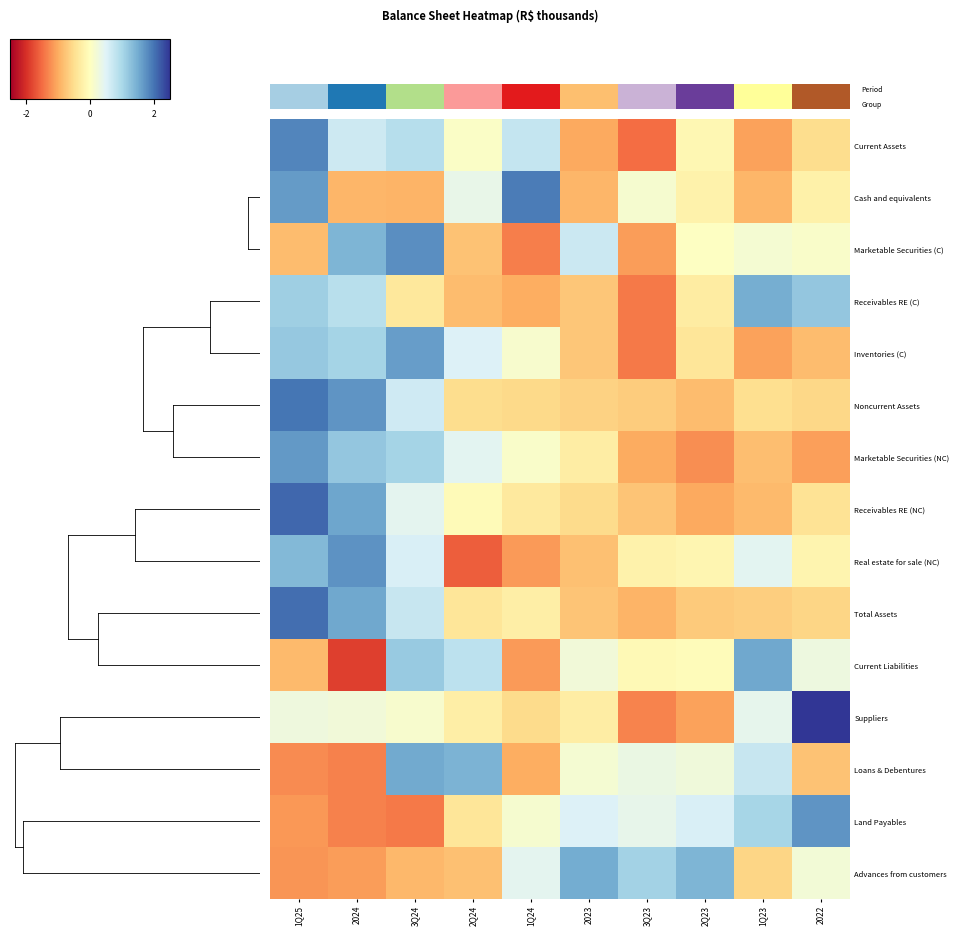

Reading left to right, list all the values displayed in this chart.

Current Assets: 1Q25=1.9	2024=0.7	3Q24=0.9	2Q24=0.1	1Q24=0.8	2023=-1.0	3Q23=-1.5	2Q23=-0.1	1Q23=-1.1	2022=-0.5
Cash and equivalents: 1Q25=1.7	2024=-0.9	3Q24=-0.9	2Q24=0.4	1Q24=1.9	2023=-0.9	3Q23=0.1	2Q23=-0.2	1Q23=-0.9	2022=-0.2
Marketable Securities (C): 1Q25=-0.8	2024=1.4	3Q24=1.8	2Q24=-0.8	1Q24=-1.3	2023=0.7	3Q23=-1.1	2Q23=0.0	1Q23=0.2	2022=0.1
Receivables RE (C): 1Q25=1.1	2024=0.9	3Q24=-0.4	2Q24=-0.8	1Q24=-1.0	2023=-0.8	3Q23=-1.4	2Q23=-0.3	1Q23=1.5	2022=1.2
Inventories (C): 1Q25=1.2	2024=1.0	3Q24=1.6	2Q24=0.5	1Q24=0.1	2023=-0.8	3Q23=-1.4	2Q23=-0.4	1Q23=-1.1	2022=-0.9
Noncurrent Assets: 1Q25=2.0	2024=1.7	3Q24=0.6	2Q24=-0.5	1Q24=-0.6	2023=-0.6	3Q23=-0.7	2Q23=-0.8	1Q23=-0.5	2022=-0.6
Marketable Securities (NC): 1Q25=1.7	2024=1.2	3Q24=1.0	2Q24=0.4	1Q24=0.1	2023=-0.3	3Q23=-1.0	2Q23=-1.2	1Q23=-0.8	2022=-1.1
Receivables RE (NC): 1Q25=2.1	2024=1.6	3Q24=0.4	2Q24=-0.1	1Q24=-0.3	2023=-0.5	3Q23=-0.8	2Q23=-1.0	1Q23=-0.9	2022=-0.4
Real estate for sale (NC): 1Q25=1.4	2024=1.7	3Q24=0.6	2Q24=-1.6	1Q24=-1.1	2023=-0.8	3Q23=-0.2	2Q23=-0.2	1Q23=0.4	2022=-0.2
Total Assets: 1Q25=2.0	2024=1.5	3Q24=0.7	2Q24=-0.4	1Q24=-0.3	2023=-0.8	3Q23=-0.9	2Q23=-0.7	1Q23=-0.7	2022=-0.6
Current Liabilities: 1Q25=-0.9	2024=-1.9	3Q24=1.2	2Q24=0.8	1Q24=-1.1	2023=0.2	3Q23=-0.1	2Q23=-0.1	1Q23=1.5	2022=0.3
Suppliers: 1Q25=0.3	2024=0.2	3Q24=0.1	2Q24=-0.3	1Q24=-0.5	2023=-0.3	3Q23=-1.3	2Q23=-1.1	1Q23=0.4	2022=2.5
Loans & Debentures: 1Q25=-1.3	2024=-1.3	3Q24=1.5	2Q24=1.4	1Q24=-1.0	2023=0.2	3Q23=0.3	2Q23=0.2	1Q23=0.7	2022=-0.8
Land Payables: 1Q25=-1.2	2024=-1.3	3Q24=-1.4	2Q24=-0.4	1Q24=0.1	2023=0.5	3Q23=0.4	2Q23=0.6	1Q23=1.0	2022=1.7
Advances from customers: 1Q25=-1.2	2024=-1.1	3Q24=-0.9	2Q24=-0.8	1Q24=0.4	2023=1.5	3Q23=1.1	2Q23=1.4	1Q23=-0.6	2022=0.2